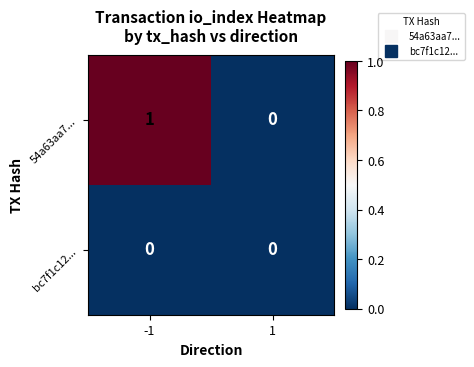

At which category is the sum across all series the highest?

-1